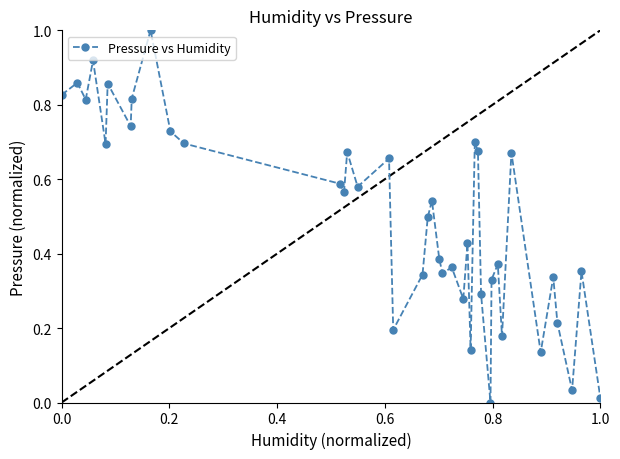

What is the difference between the maximum and minimum values?

1.0